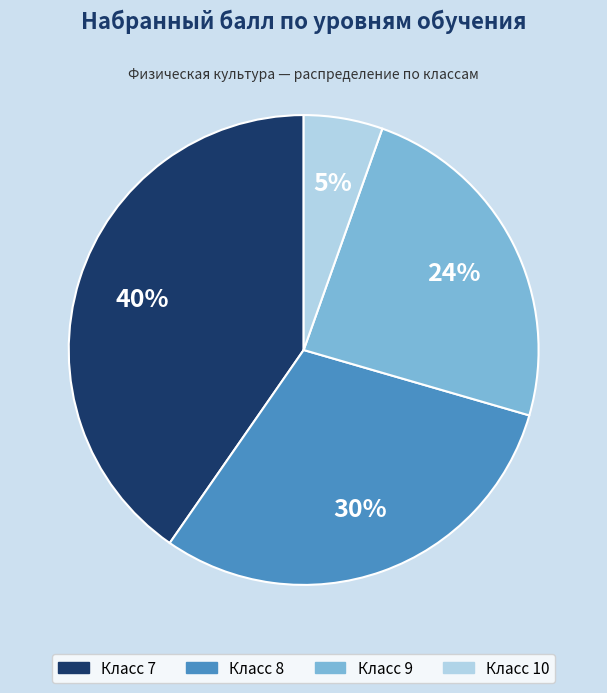

Combined, do Класс 9 and Класс 8 account for over 50%?

Yes